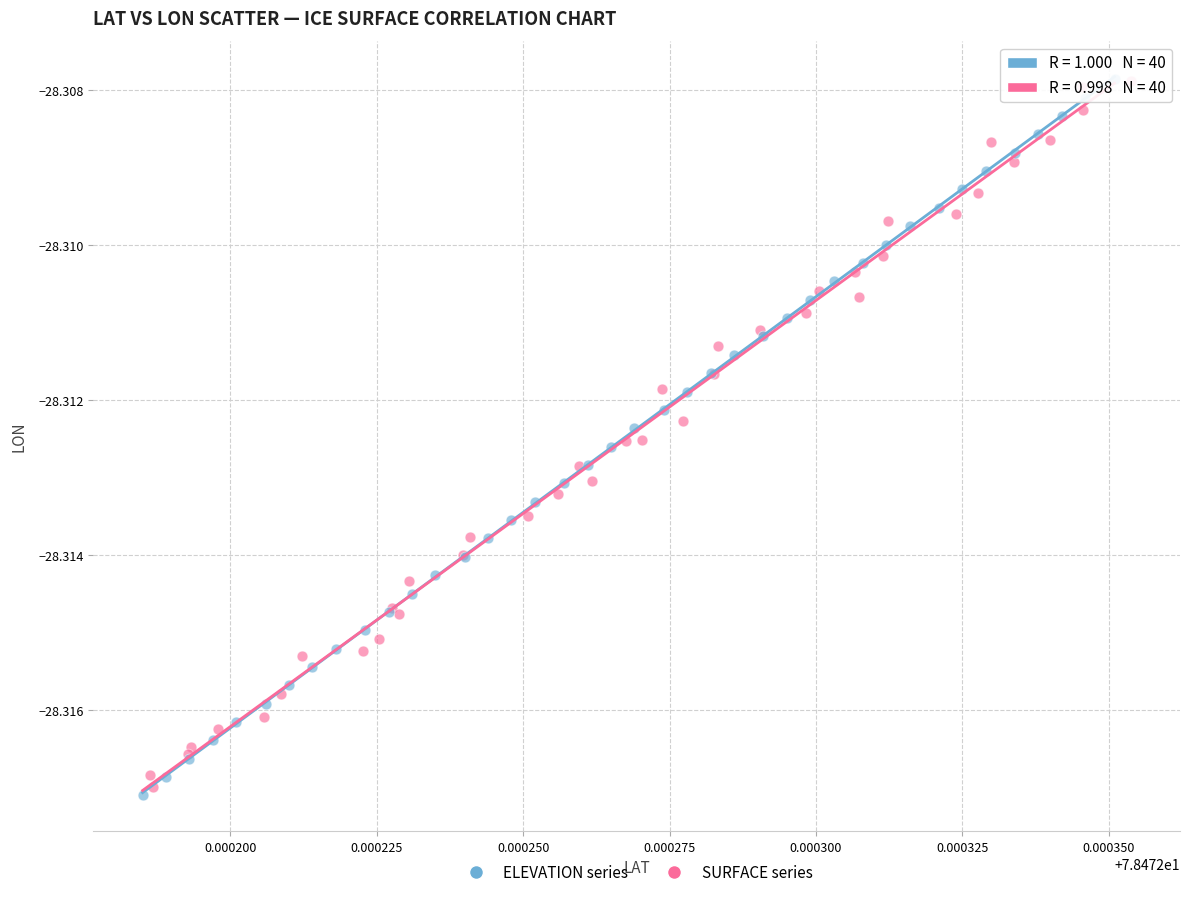

What are all the series names shown in the legend?

ELEVATION series, SURFACE series